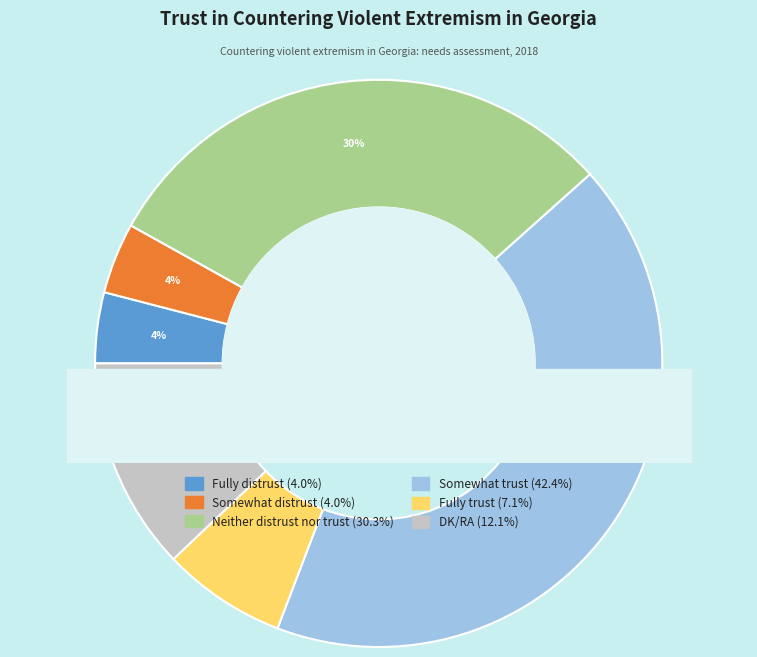

Which category has the smallest portion of the pie?

Fully distrust